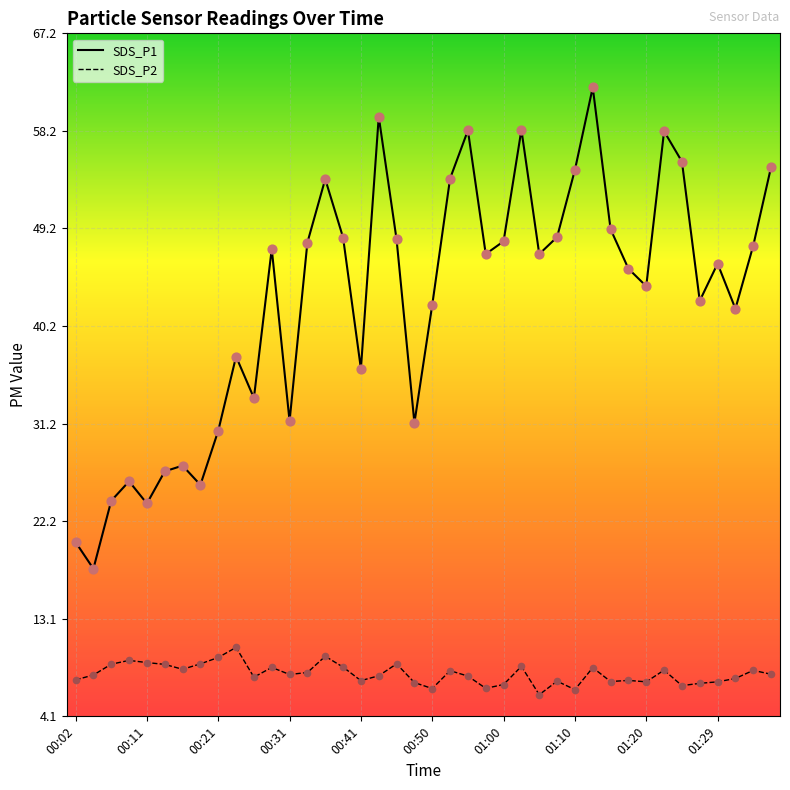

Which series has the widest spread of values?

SDS_P1